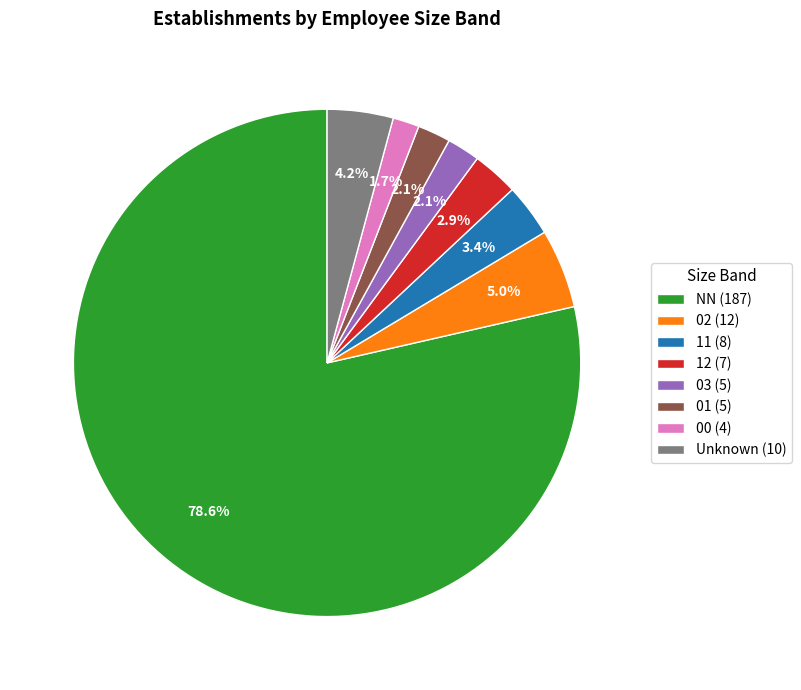

Count the number of slices in the pie.

8